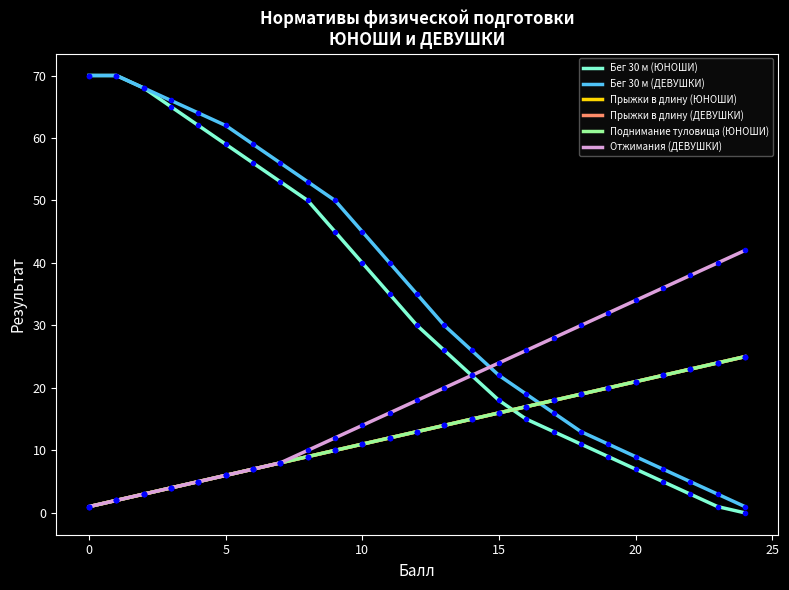

Which label corresponds to the smallest value in the chart?

24